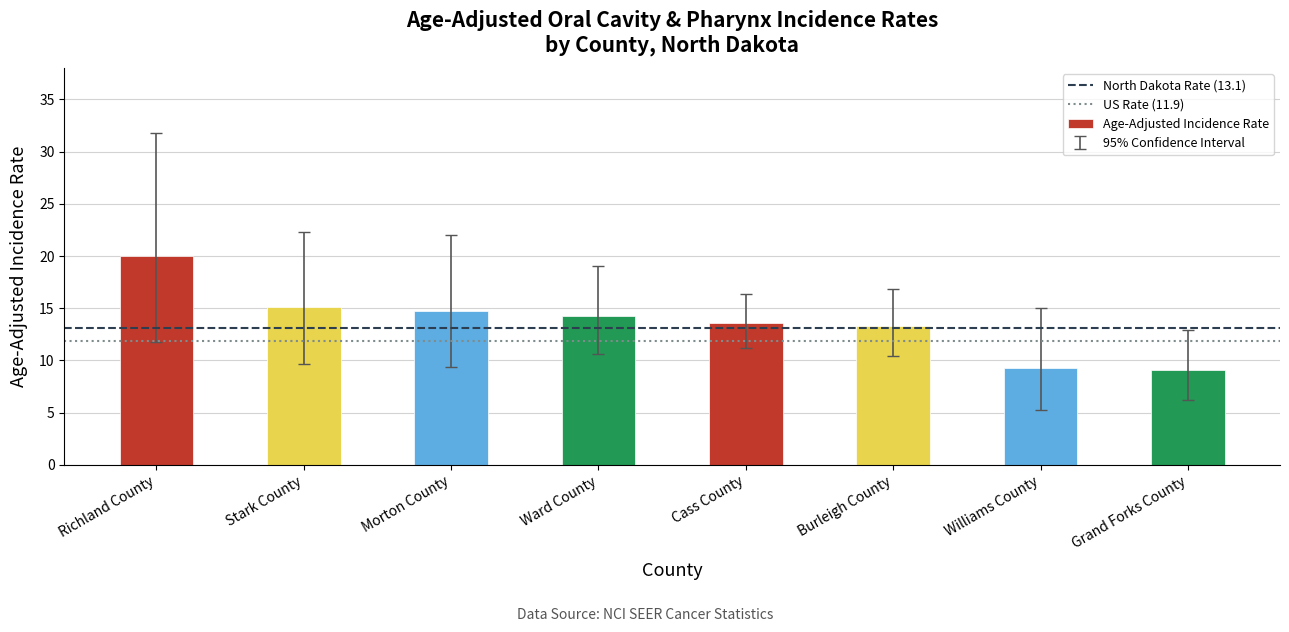

How many data points does each series have?

8